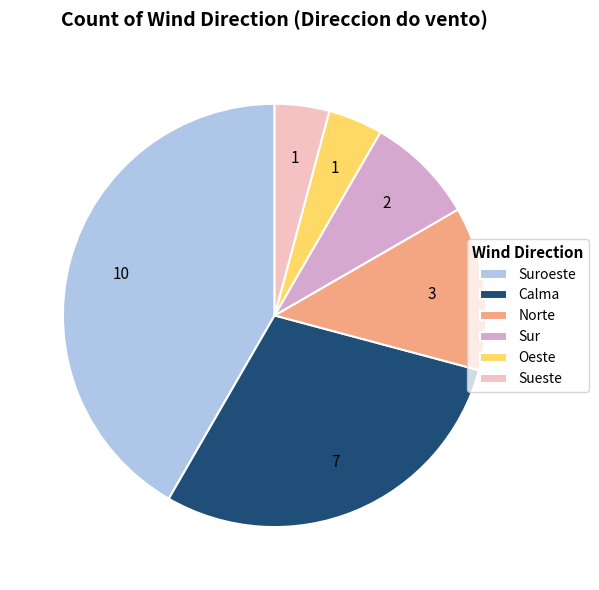

The Calma slice represents 19% of the pie. True or false?

False